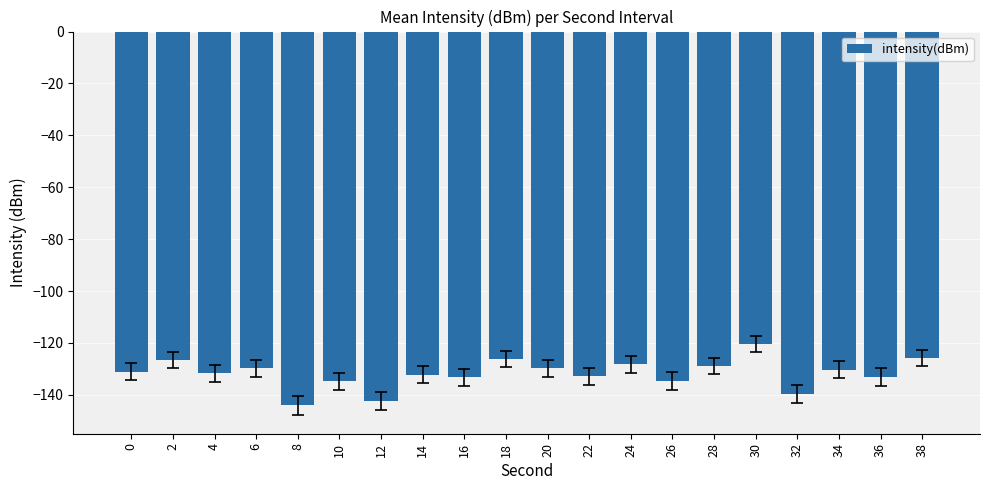

The chart shows a value of -215.2 at 12. True or false?

False